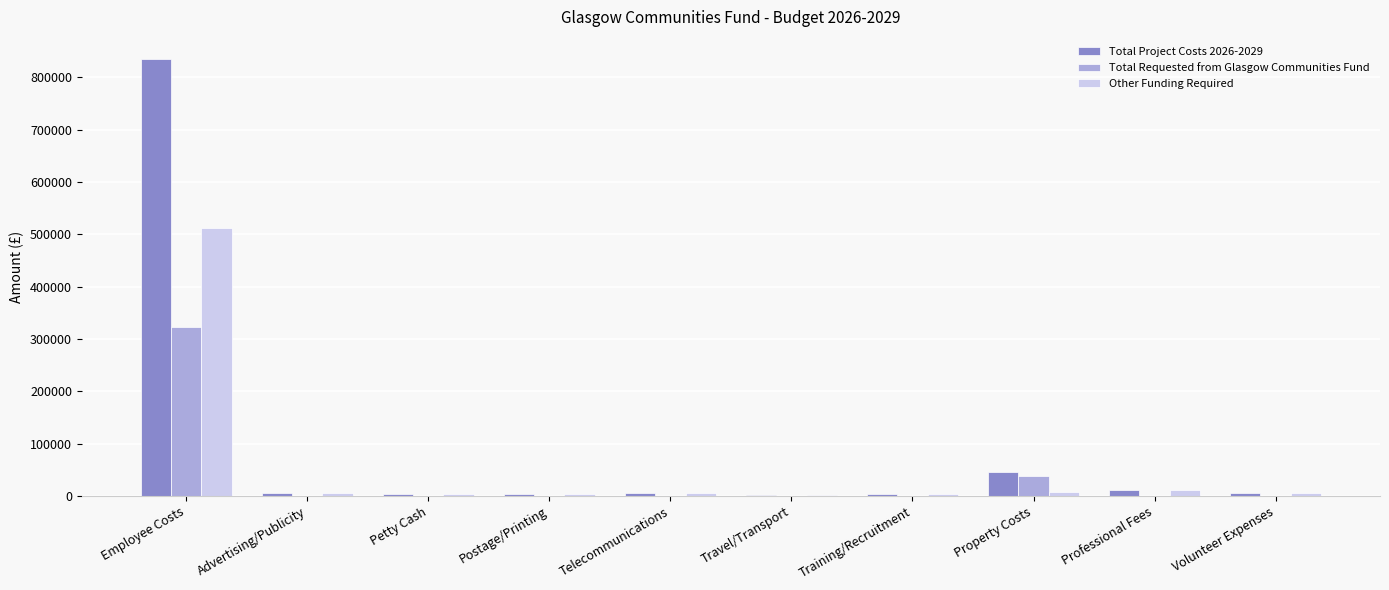

What is the sum of the Other Funding Required values at Property Costs and Telecommunications?

13430.0